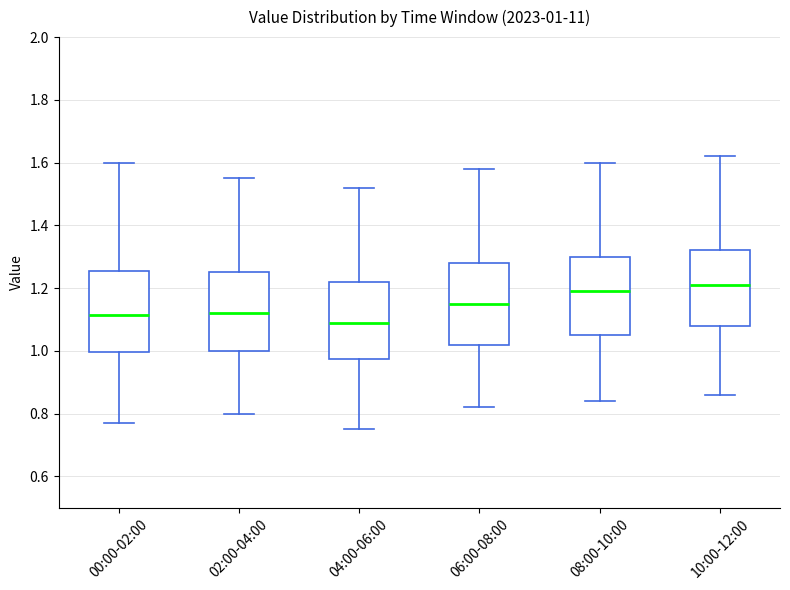

Which box's median line is the lowest?

04:00-06:00